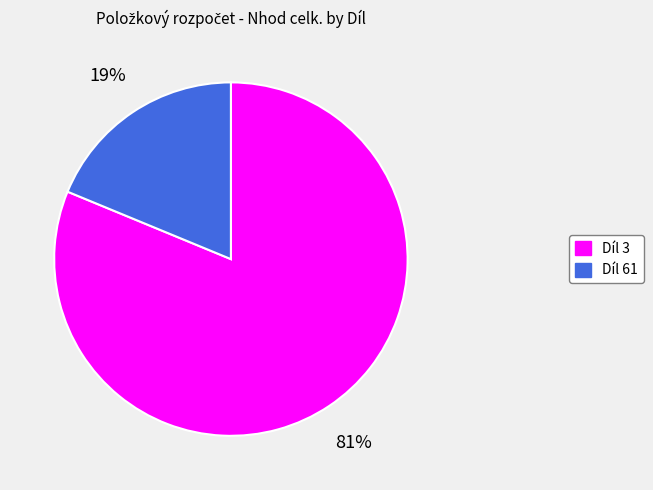

Is there a majority slice in this chart?

Yes